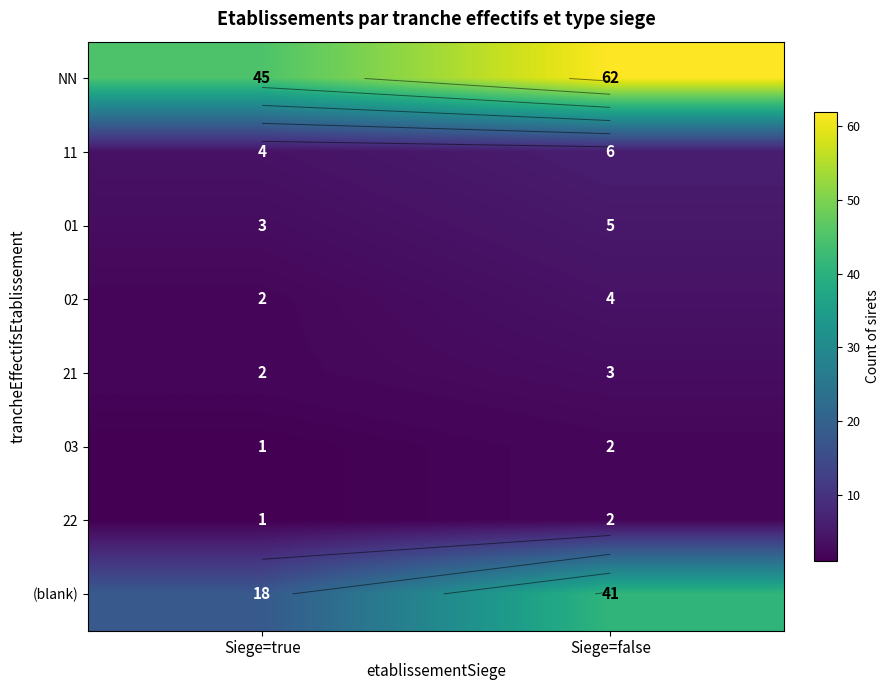

What is the sum of the 02 values at Siege=true and Siege=false?

6